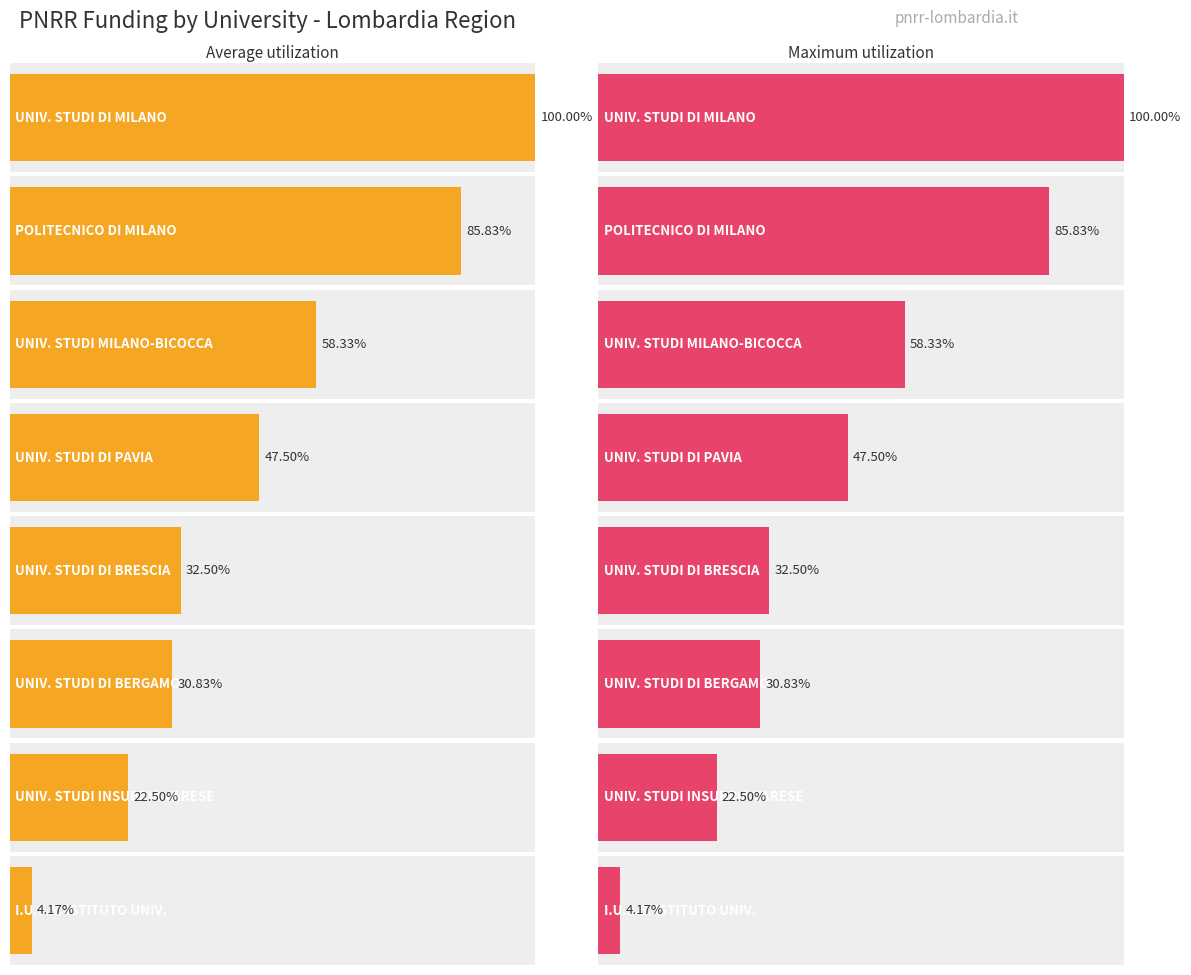

At POLITECNICO DI MILANO, list the series in order from largest to smallest.

Average utilization, Maximum utilization